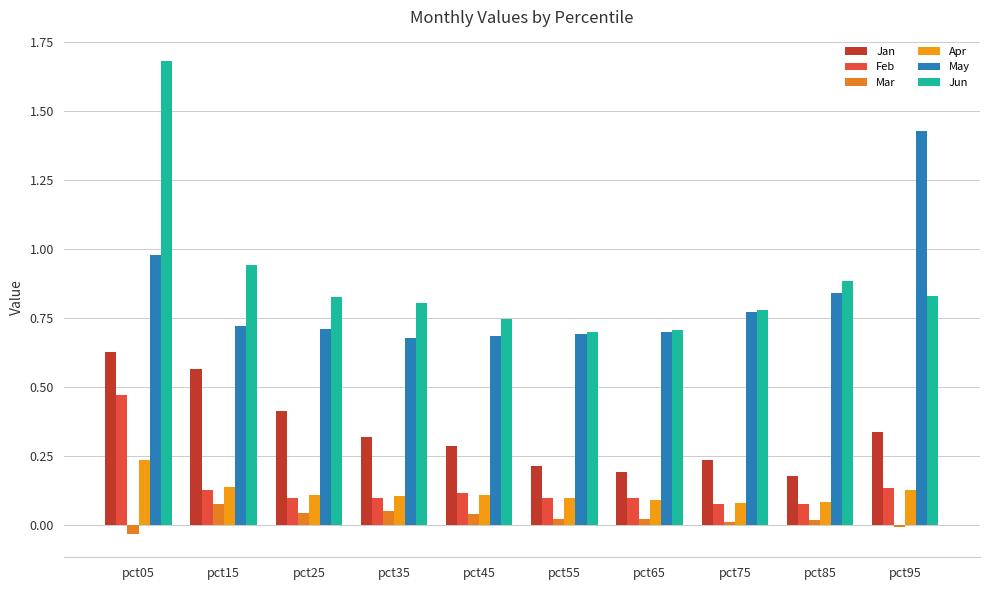

What is the value of the May bar at the 6th from the left?

0.7